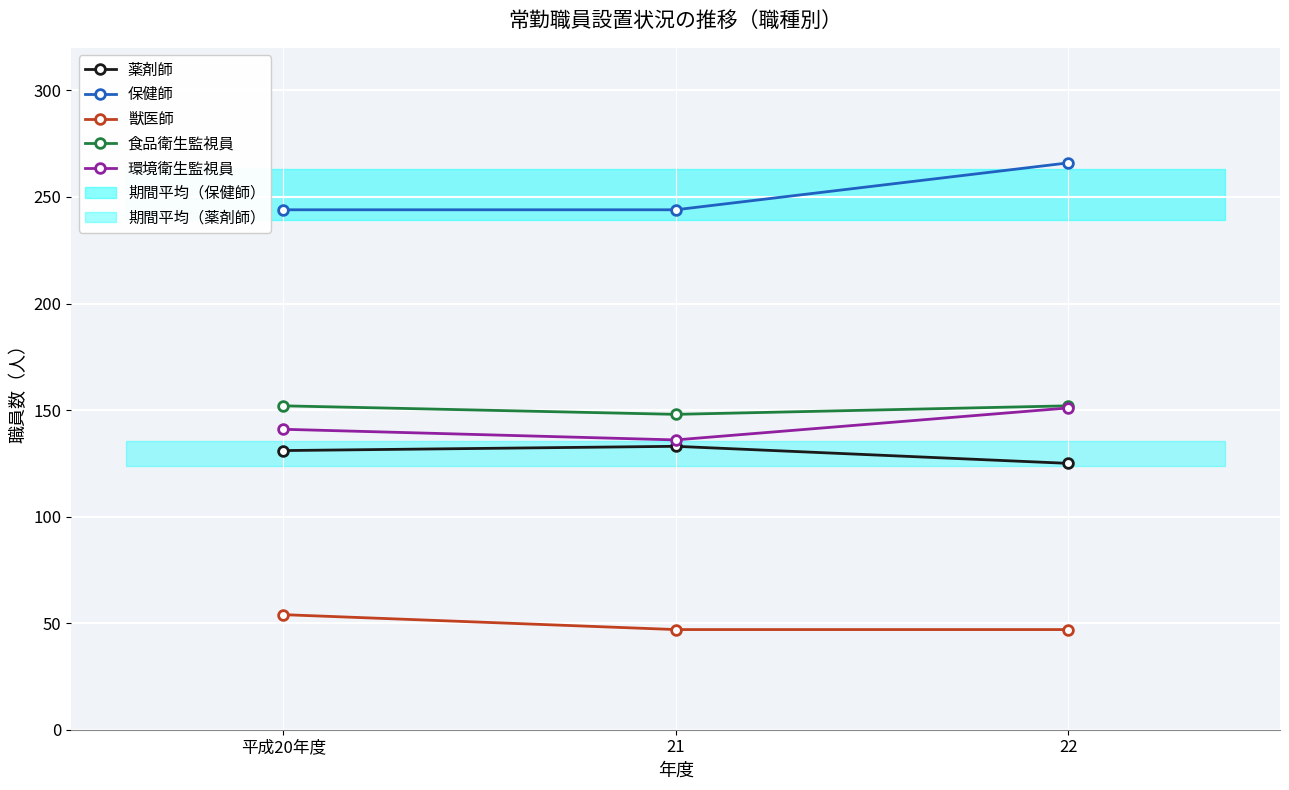

What is the difference between the highest and lowest values at 平成20年度?

190